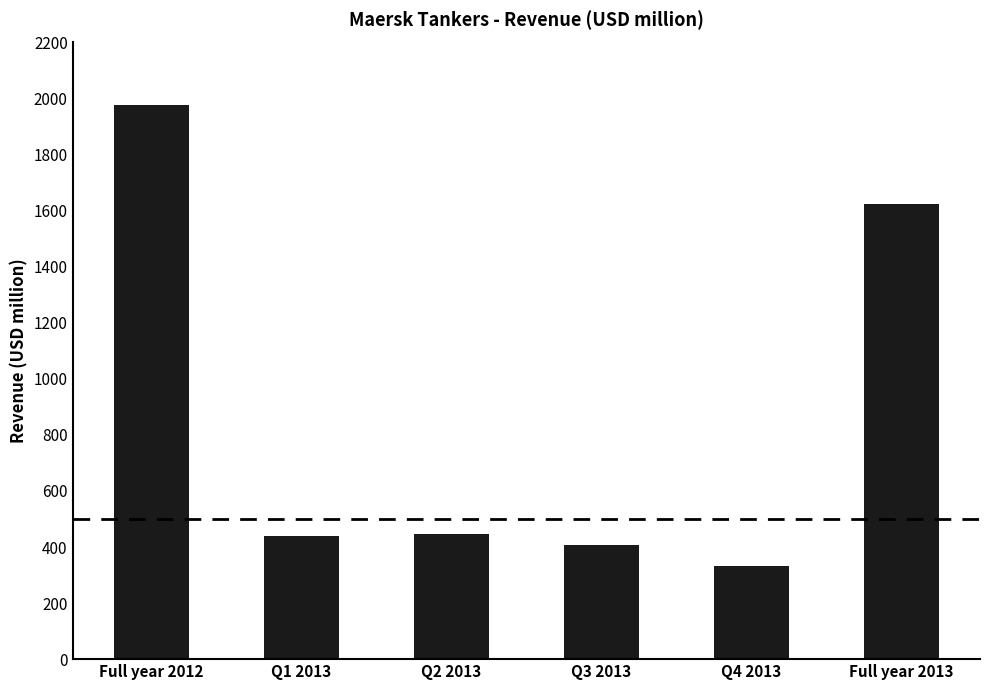

Which has a higher value, Q3 2013 or Q4 2013?

Q3 2013